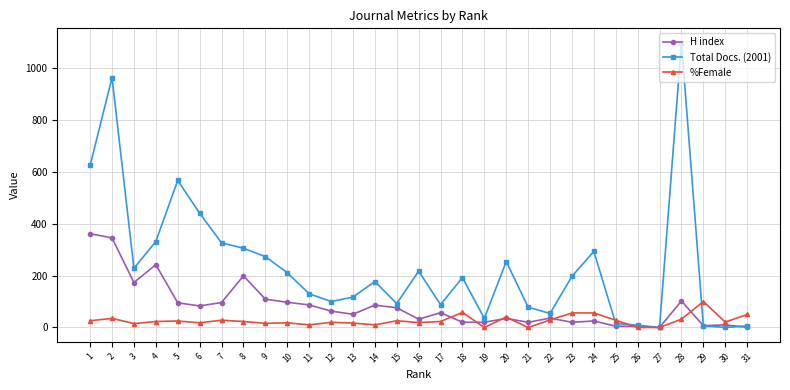

Which category has the highest value across all series?

28